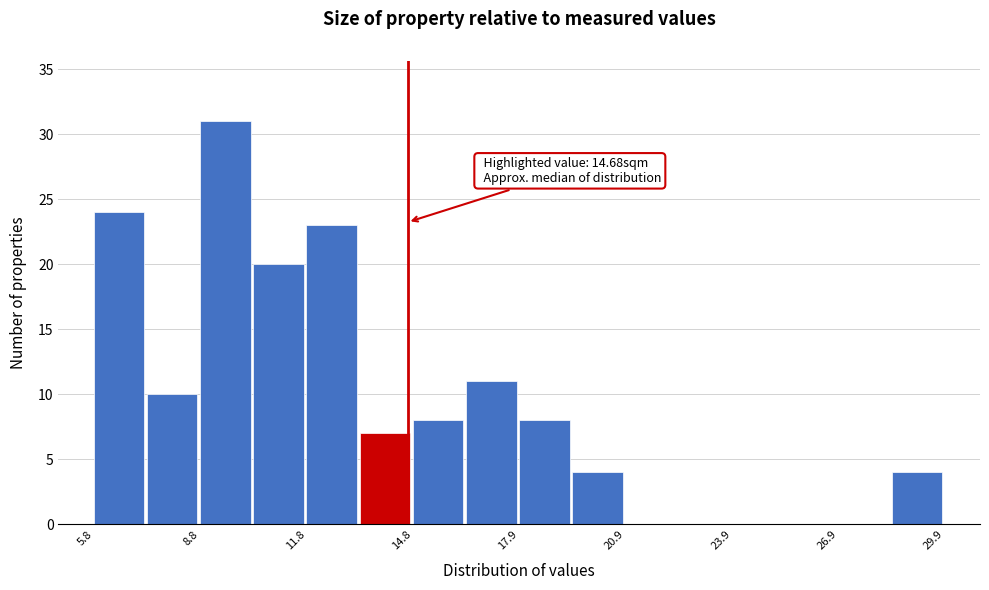

Read against the x-axis, roughly where is the centre of the tallest bar?

9.5